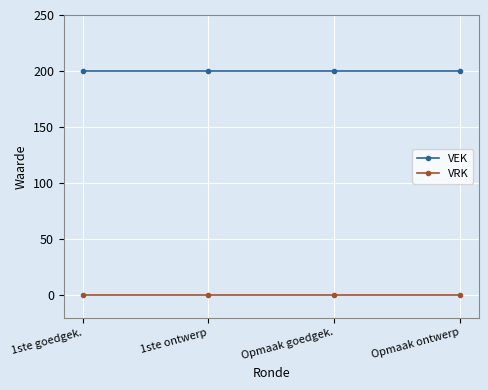

True or false: VEK has a value of 48 at 1ste goedgek..

False